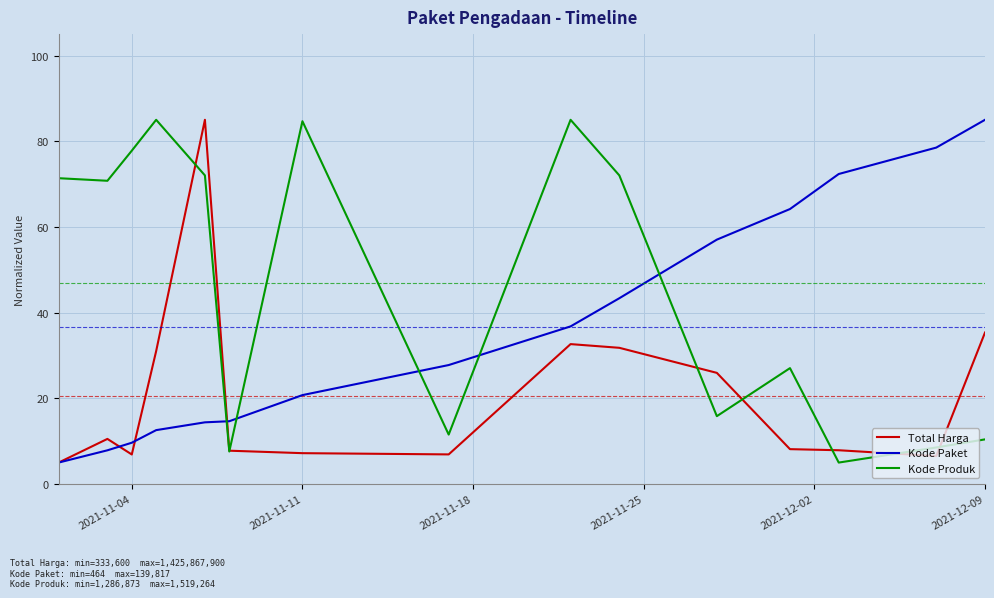

Which series has the largest total across all categories?

Kode Produk